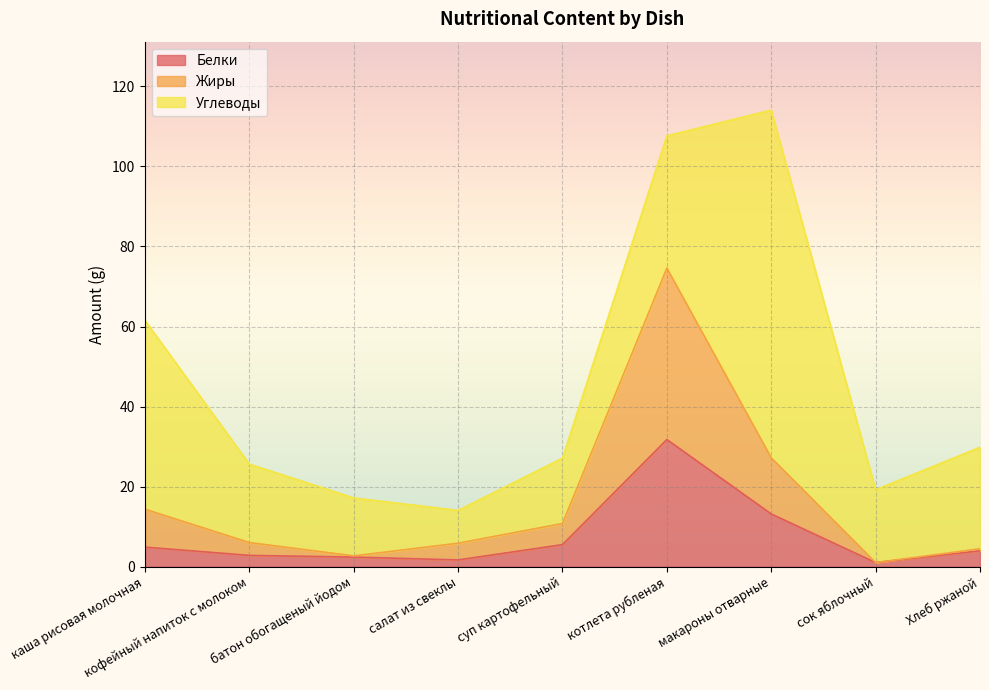

Read the Жиры value at каша рисовая молочная.

14.3